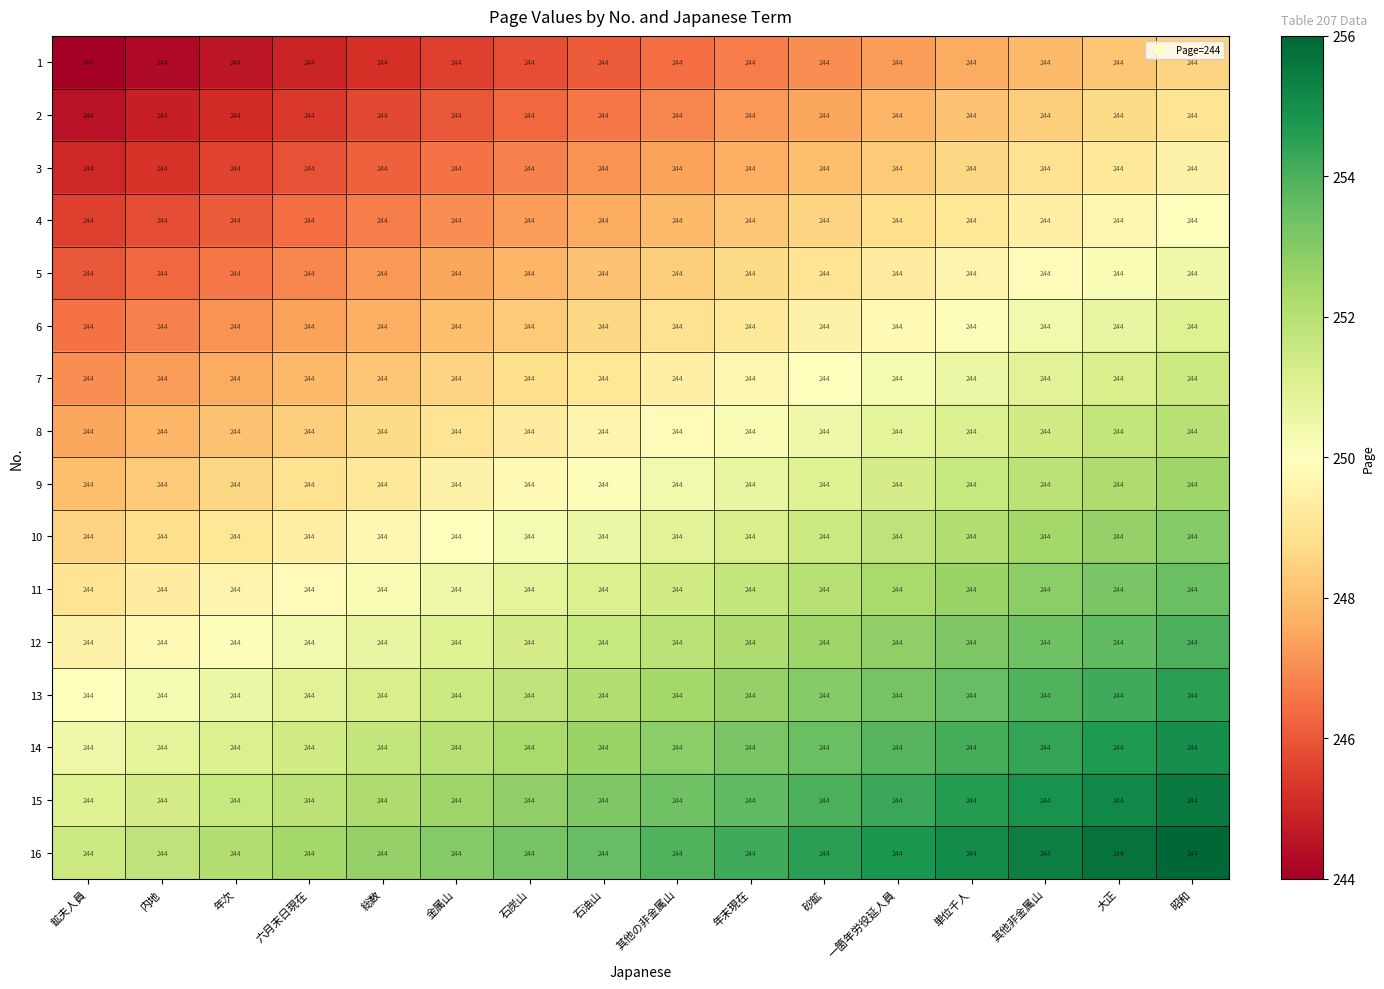

How many values in the 4 series are below 247?

5